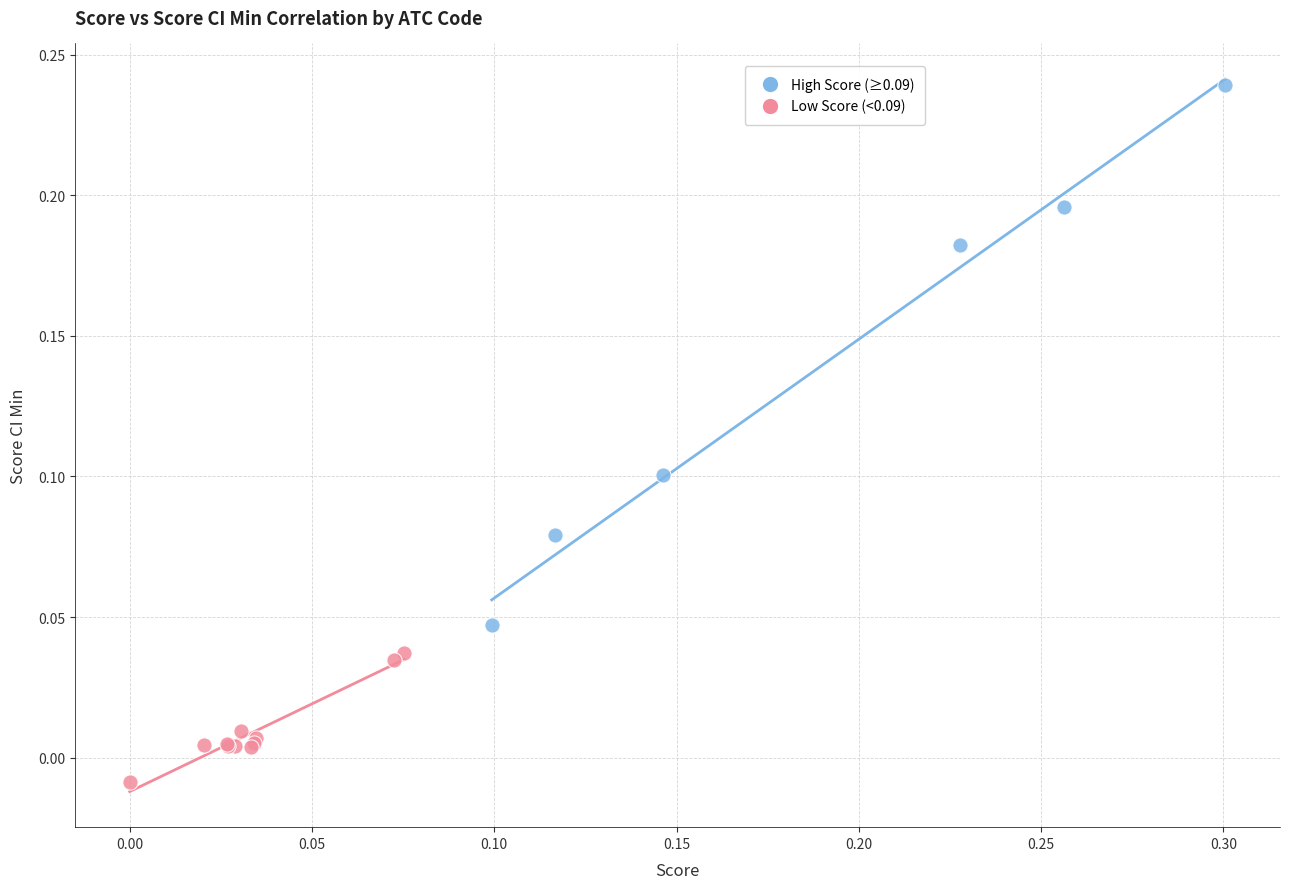

Which series contains the highest Y value?

High Score (≥0.09)